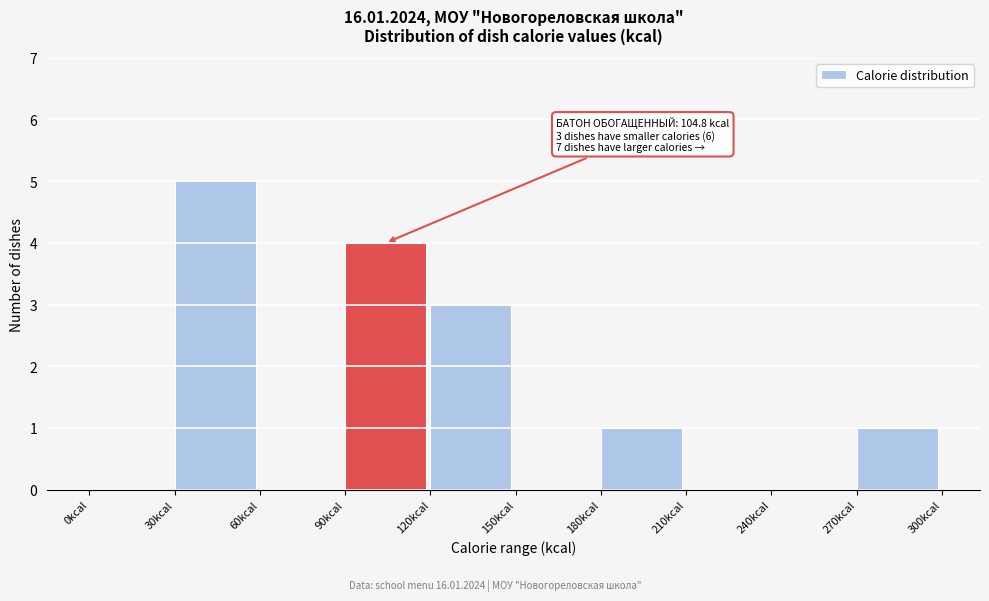

Over which range of the x-axis is the bar tallest?

30 to 60